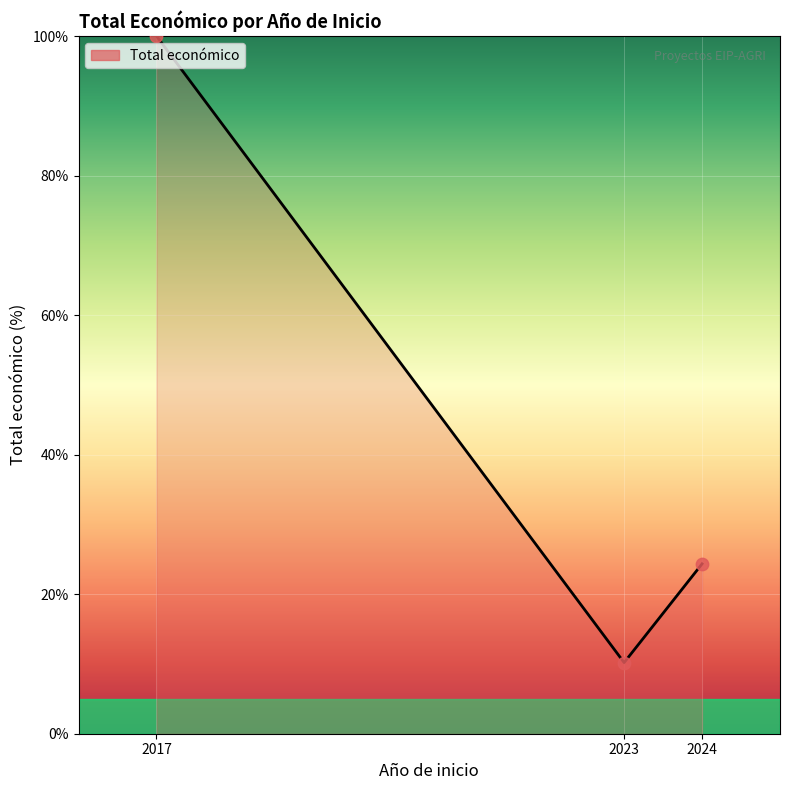

Between 2017 and 2023, which is larger?

2017